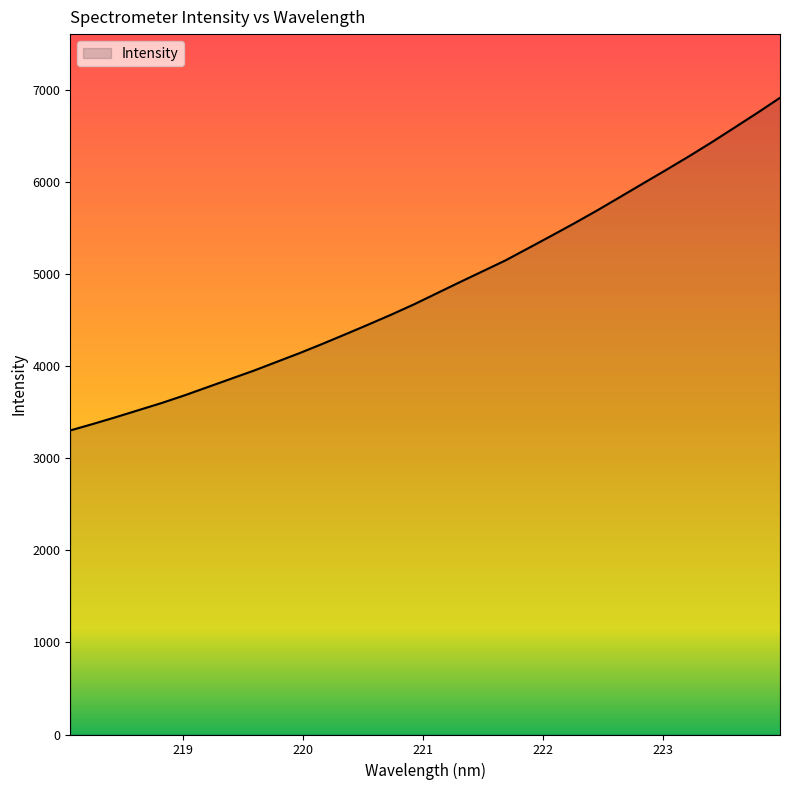

True or false: the data has more than 0 interior local peaks.

False